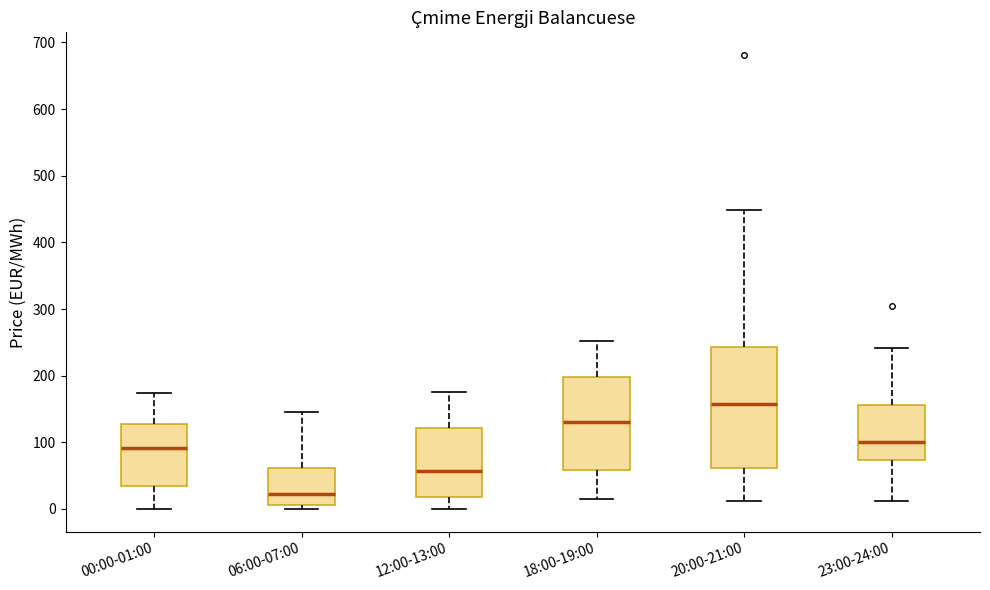

Where does the upper whisker of the box for 00:00-01:00 end on the y-axis? The values are not printed on the chart, so give them approximately, as read against the axis.

170